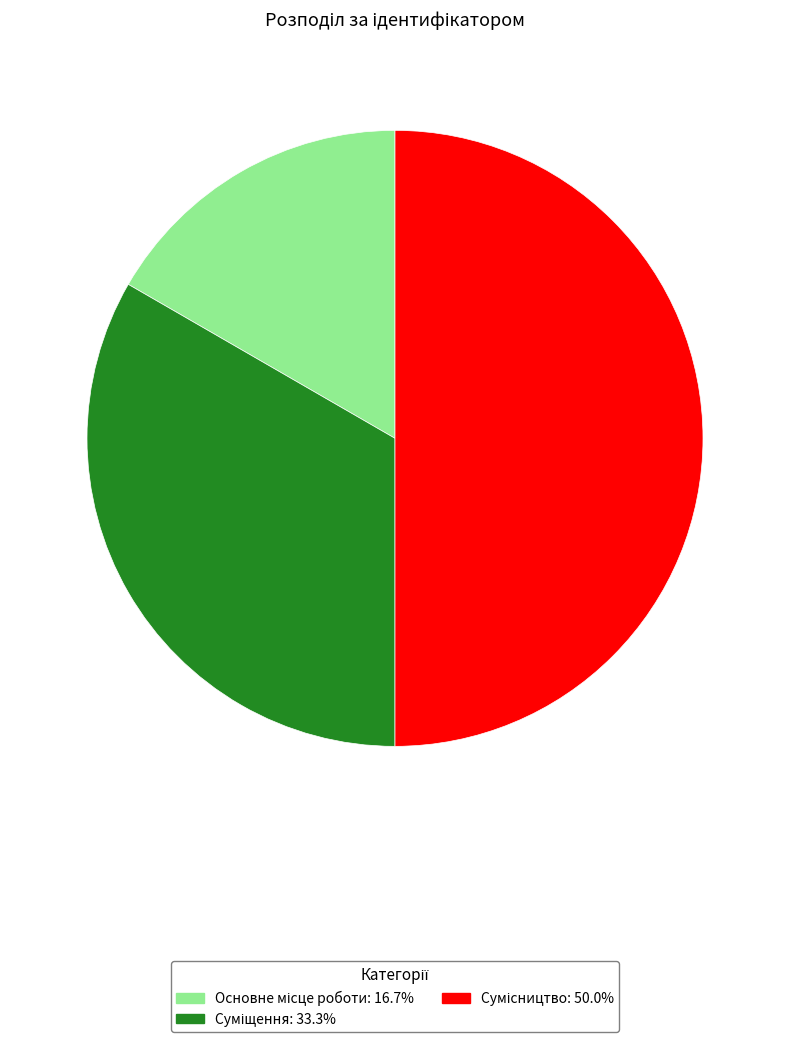

Count the number of slices in the pie.

3